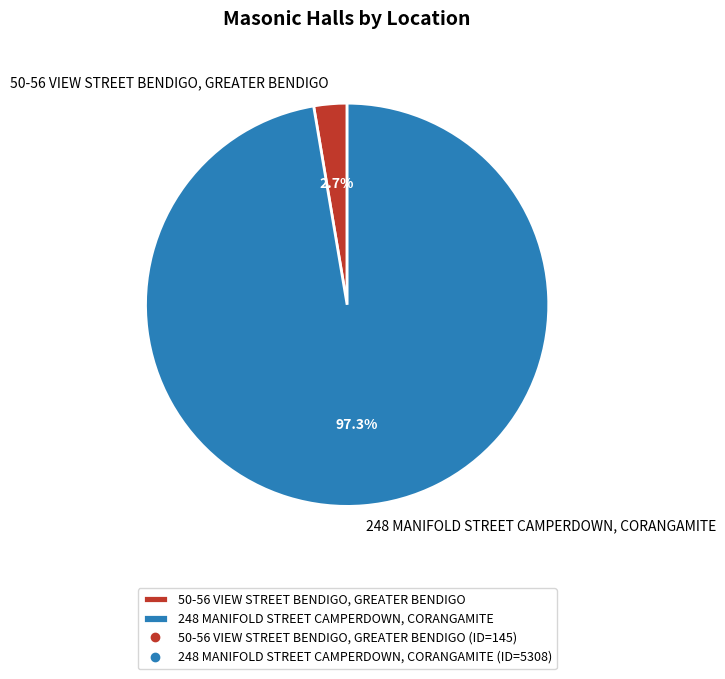

Does 248 MANIFOLD STREET CAMPERDOWN, CORANGAMITE represent more than half of the total?

Yes